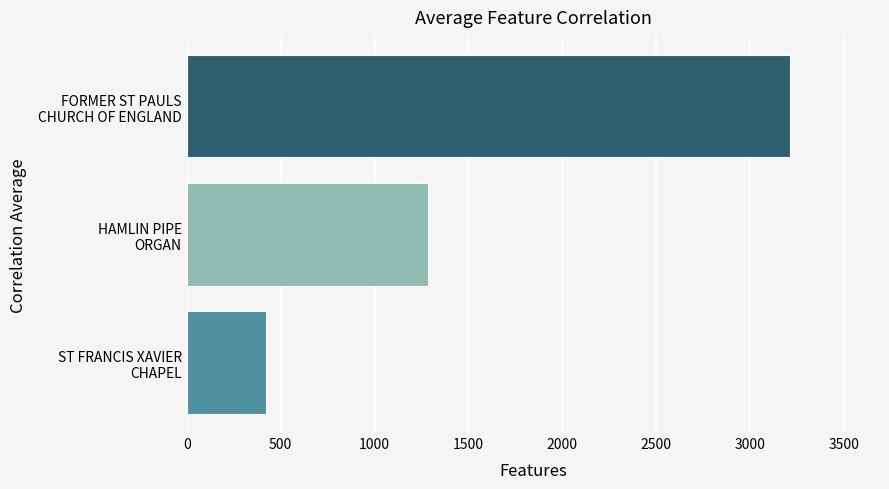

Does the chart contain stacked bars?

No